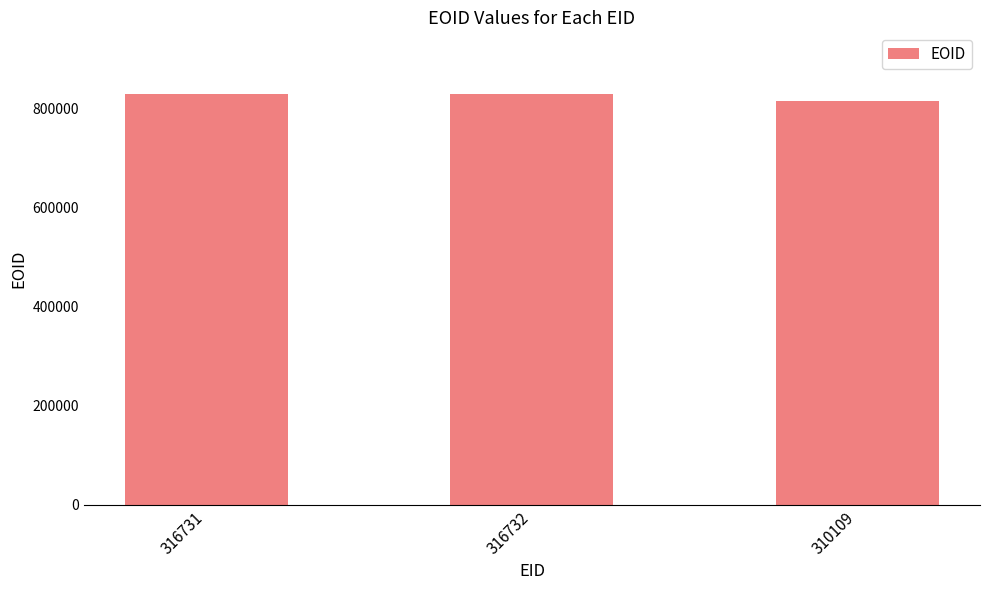

The chart shows a value of 447506 at 310109. True or false?

False